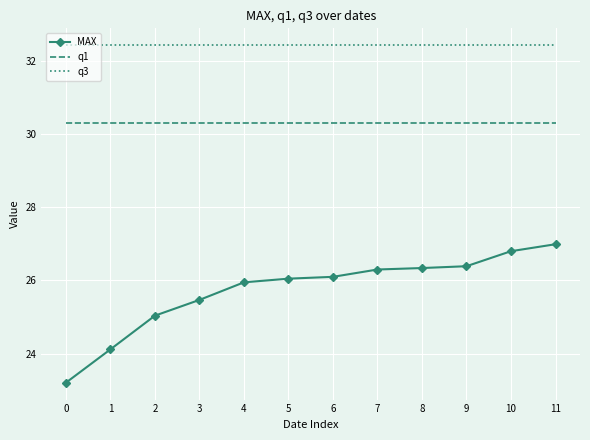

At how many categories does at least one series exceed 23?

12